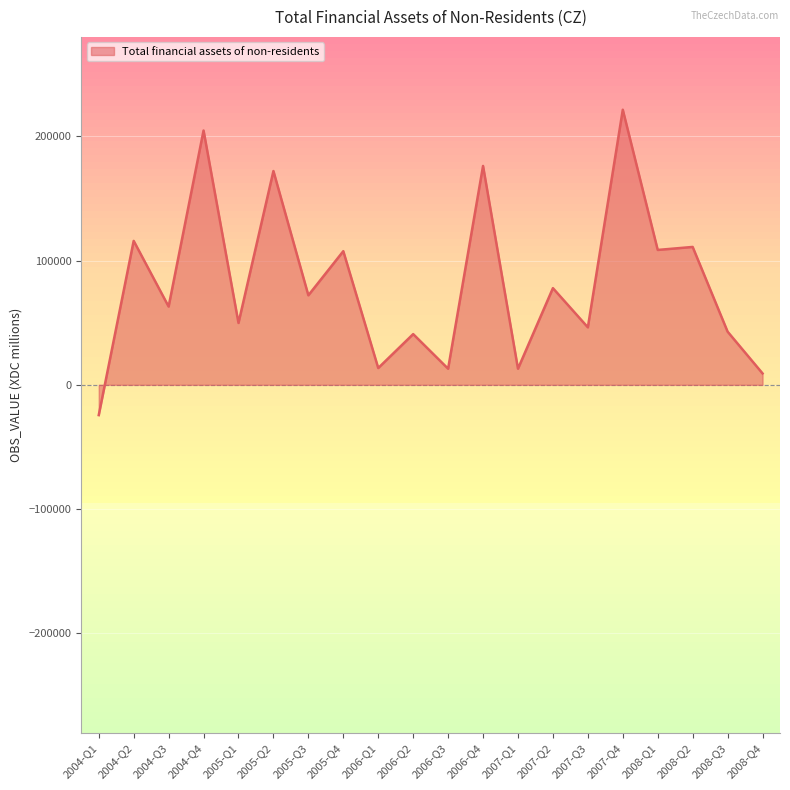

Is it true that the value at 2004-Q1 is -24348?

True